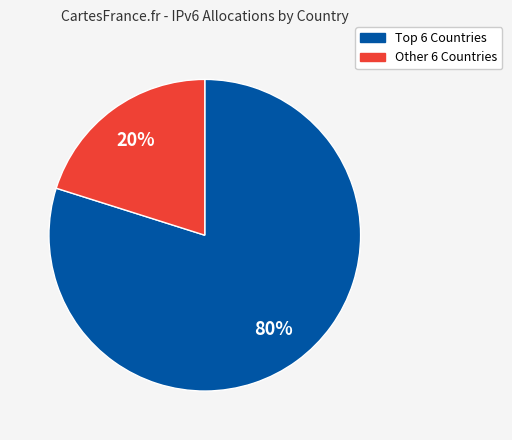

To the nearest percent, what is the average slice percentage?

50%